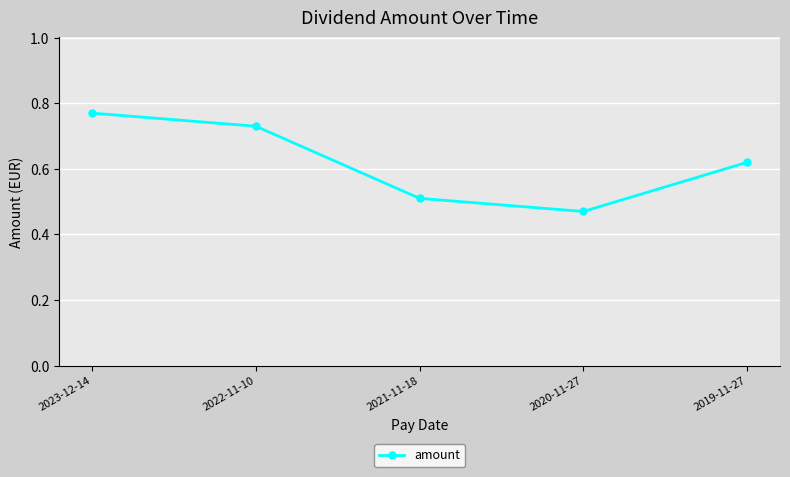

Is it true that the value at 2020-11-27 is 0.5?

True